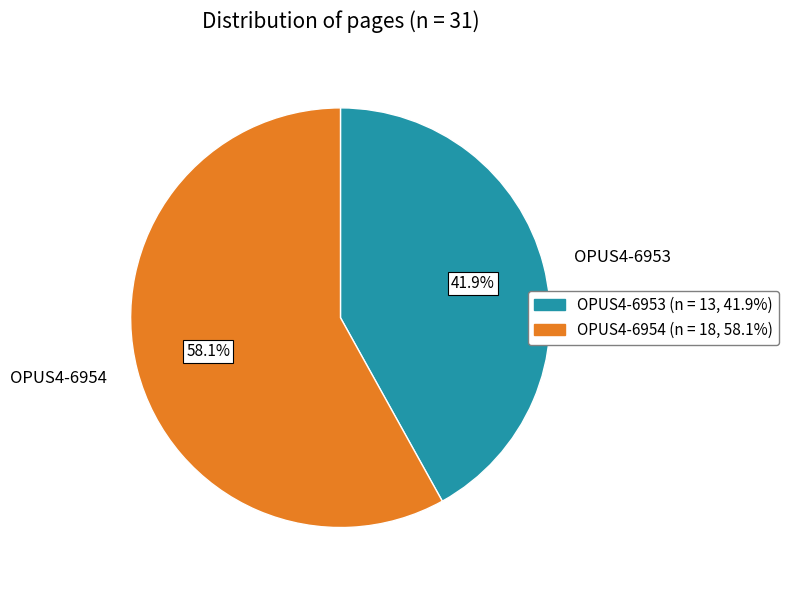

How much of the chart is everything except OPUS4-6953?

58.1%